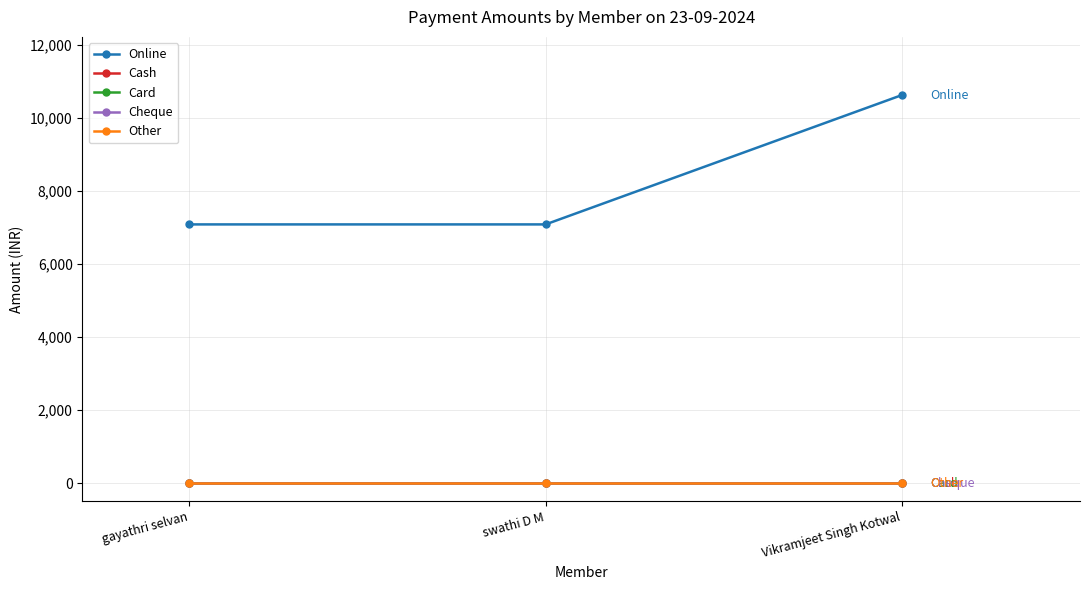

Is this an area chart (filled region under the line)?

No